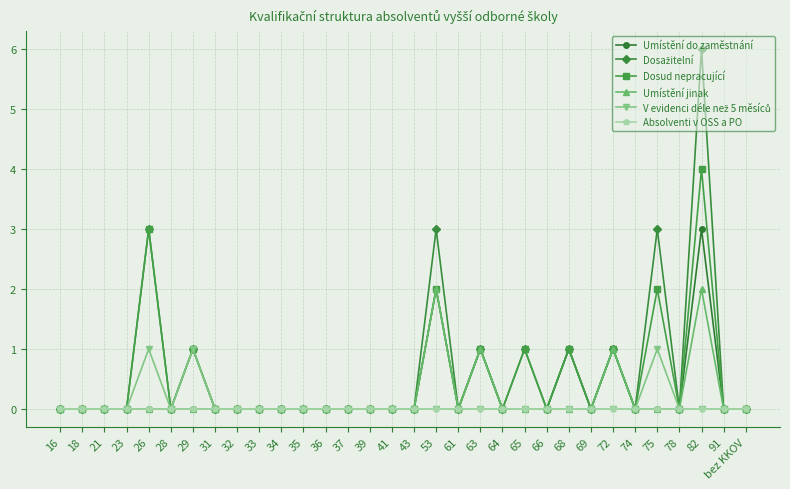

The value of Dosud nepracující at 66 is 3. True or false?

False